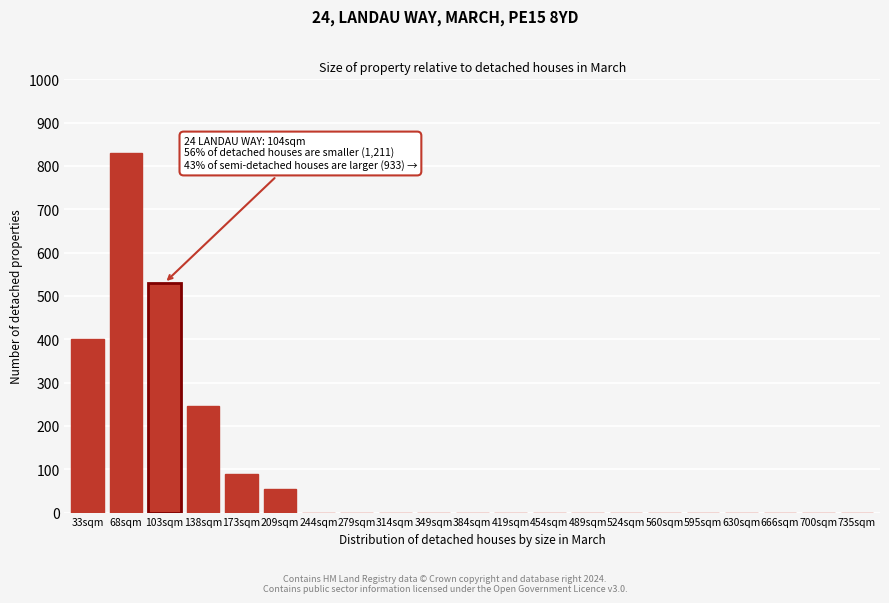

Reading left to right, list all the values displayed in this chart.

33sqm=400	68sqm=830	103sqm=530	138sqm=245	173sqm=90	209sqm=55	244sqm=0	279sqm=0	314sqm=0	349sqm=0	384sqm=0	419sqm=0	454sqm=0	489sqm=0	524sqm=0	560sqm=0	595sqm=0	630sqm=0	666sqm=0	700sqm=0	735sqm=0